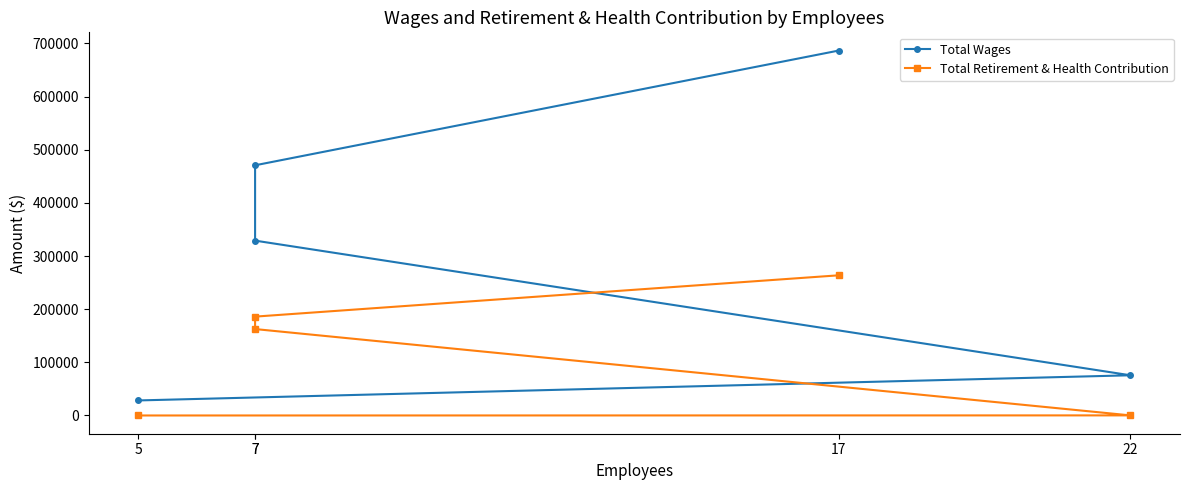

Does the chart display data point markers on the line(s)?

Yes